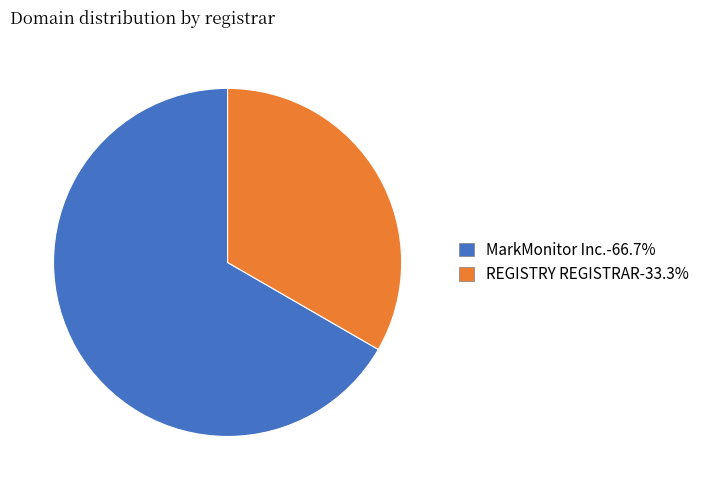

Do REGISTRY REGISTRAR and MarkMonitor Inc. together represent more than half of the pie?

Yes